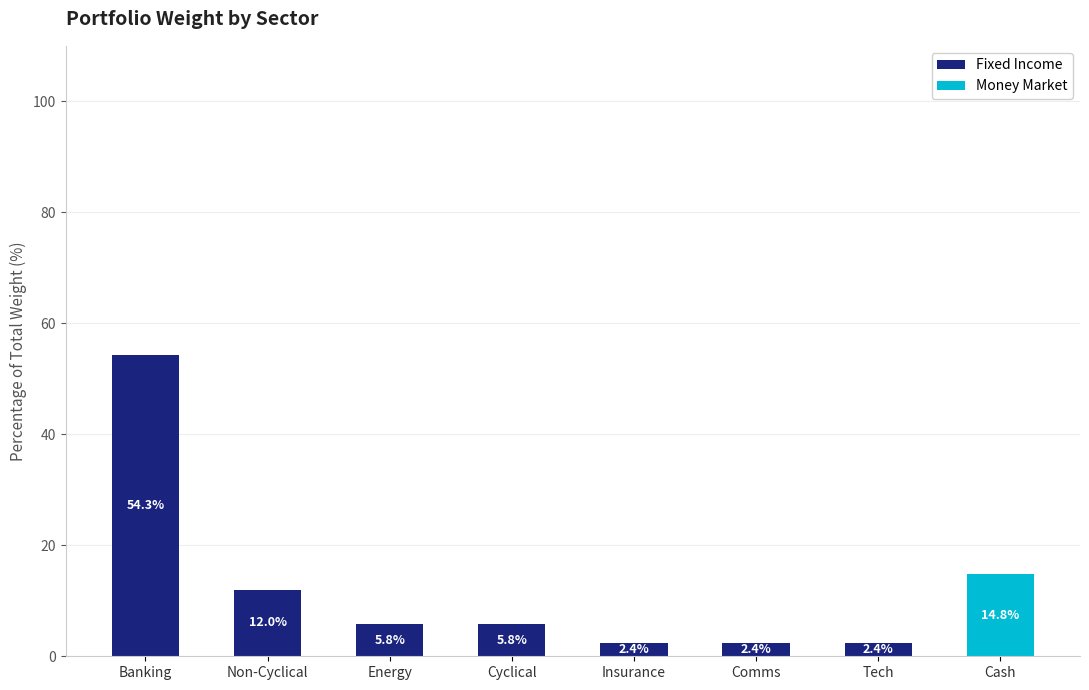

Where does the Fixed Income series first go above 5?

Banking